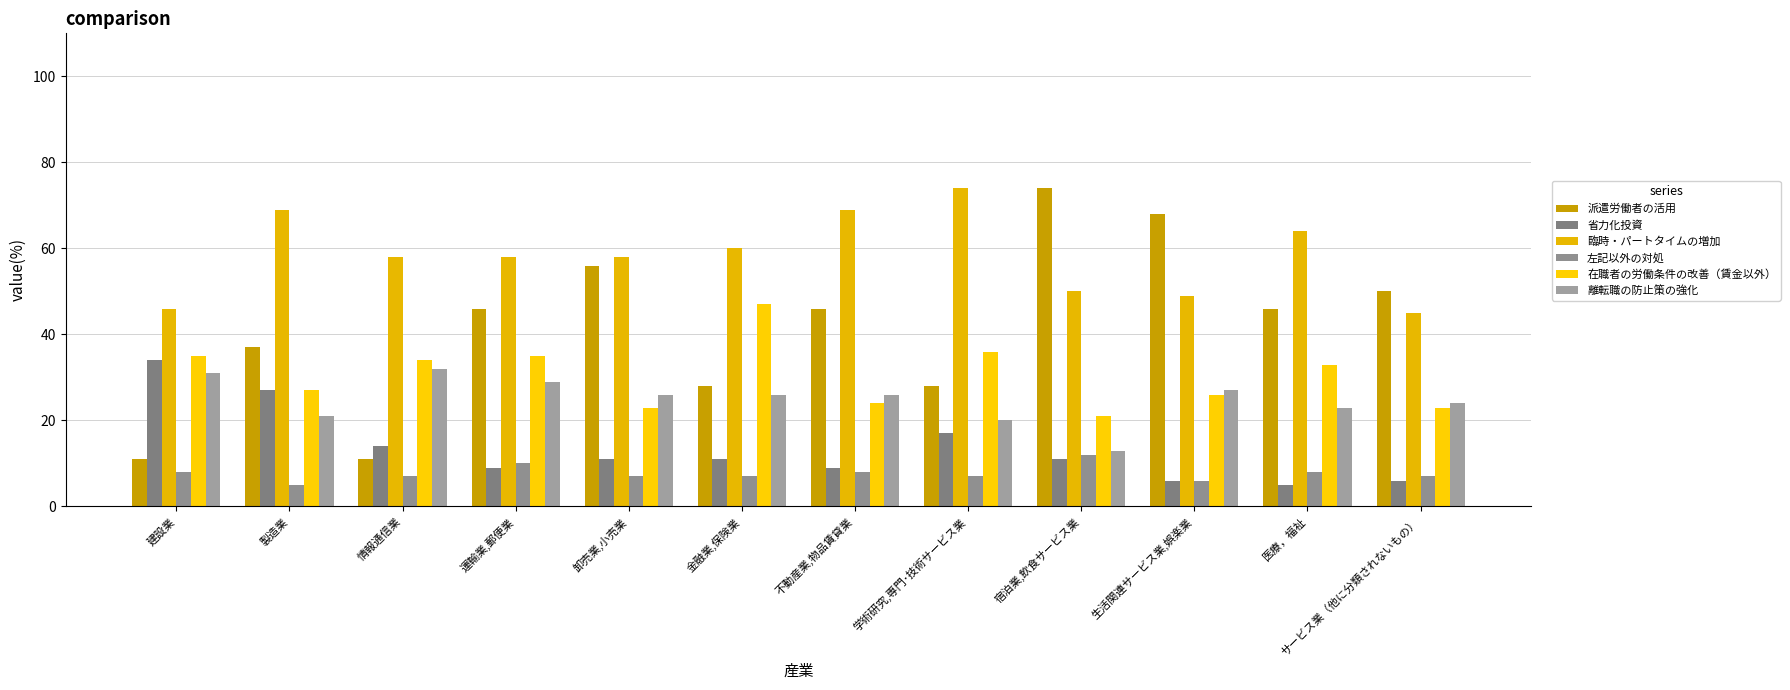

The value of 在職者の労働条件の改善（賃金以外） at 不動産業,物品賃貸業 is 24. True or false?

True